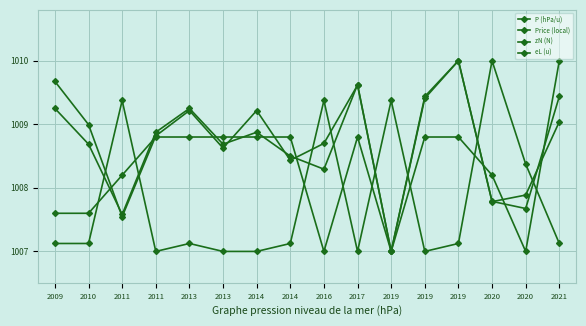

How many series are shown in this chart?

4